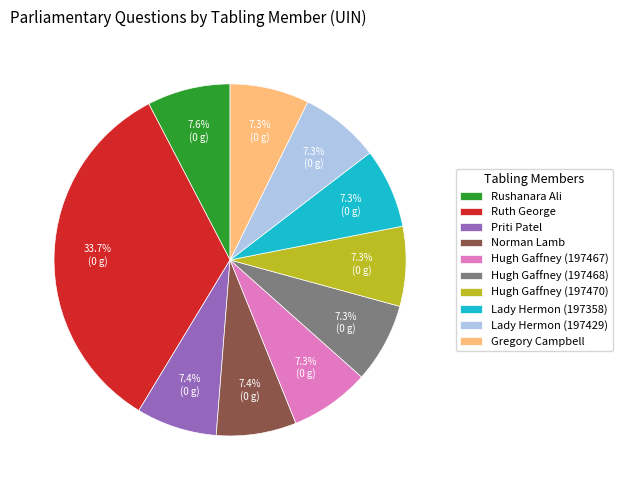

Approximately how many times larger is the value at Lady Hermon (197358) compared to Priti Patel?

1.0